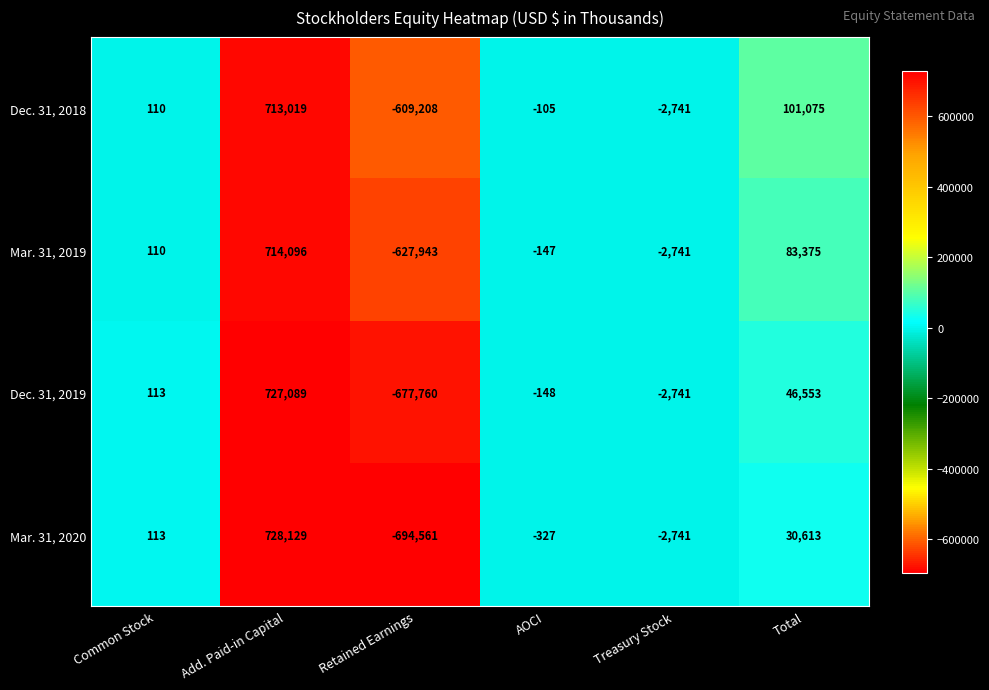

What is the sum of the Dec. 31, 2019 values at Add. Paid-in Capital and AOCI?

726941